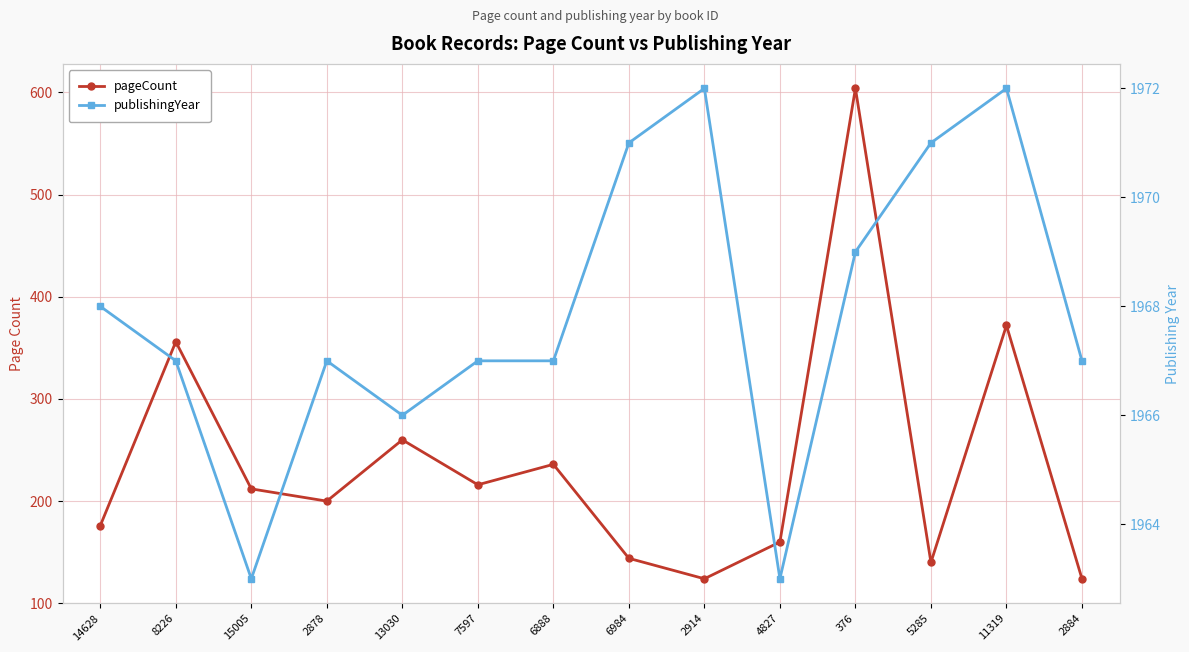

How many interior local valleys does the publishingYear series have?

3